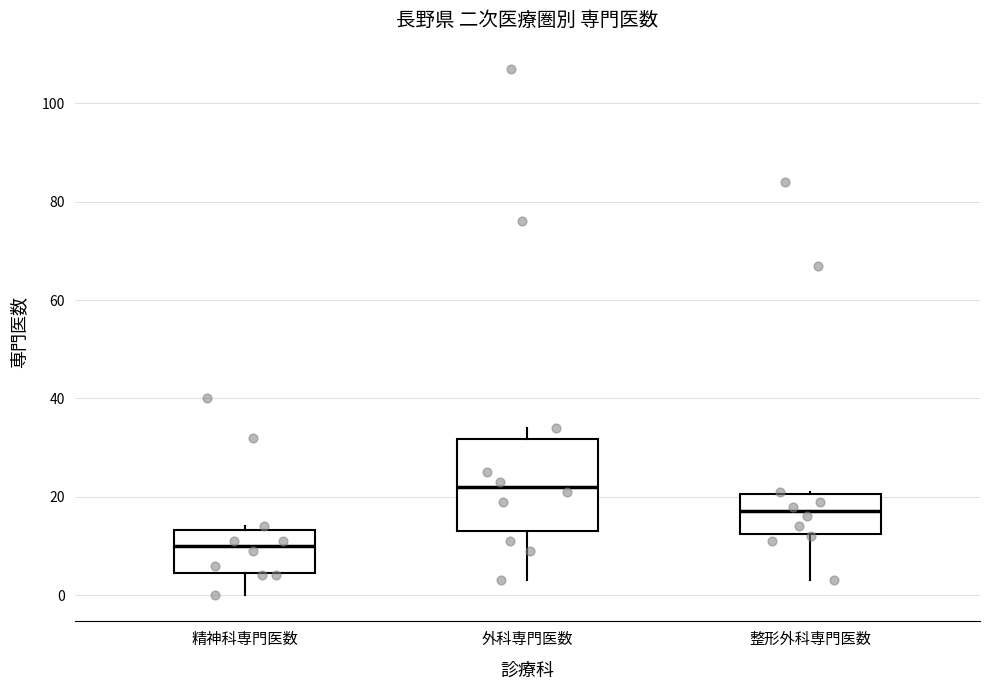

Reading left to right, transcribe this box plot: for each box, give where its median line is, the range the box spans, and where its two whiskers end, as read against the y-axis. The values are not printed on the chart, so give them approximately, as read against the axis.

精神科専門医数: median 10, box 4 to 14, whiskers 0 to 14 (just above the box's upper edge)
外科専門医数: median 22, box 14 to 32, whiskers 4 to 34
整形外科専門医数: median 18, box 12 to 20, whiskers 4 to 22